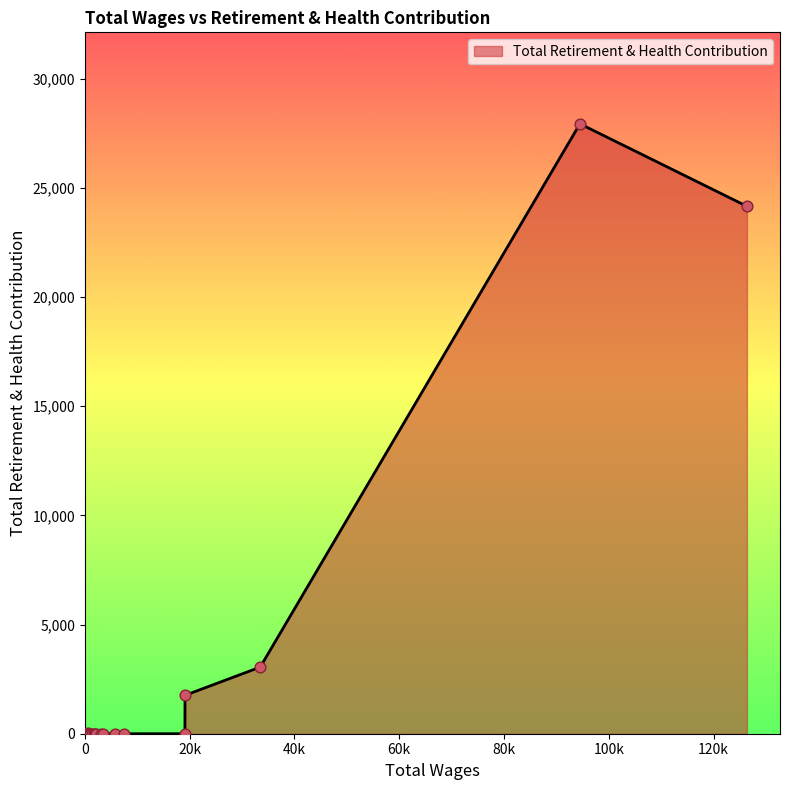

What is the greatest value displayed?

27940